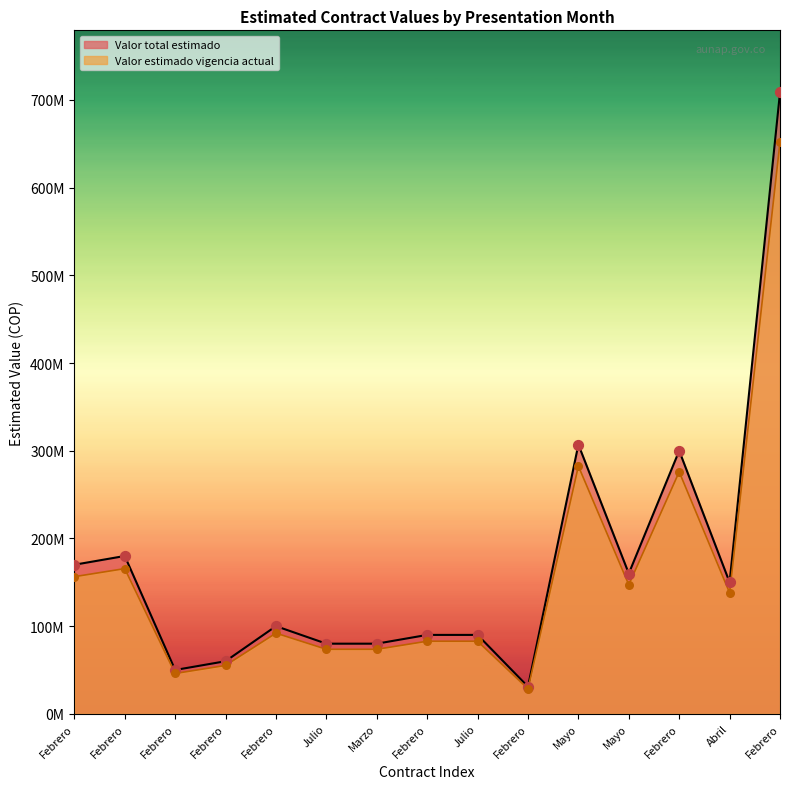

What are all the series names shown in the legend?

Valor total estimado, Valor estimado vigencia actual